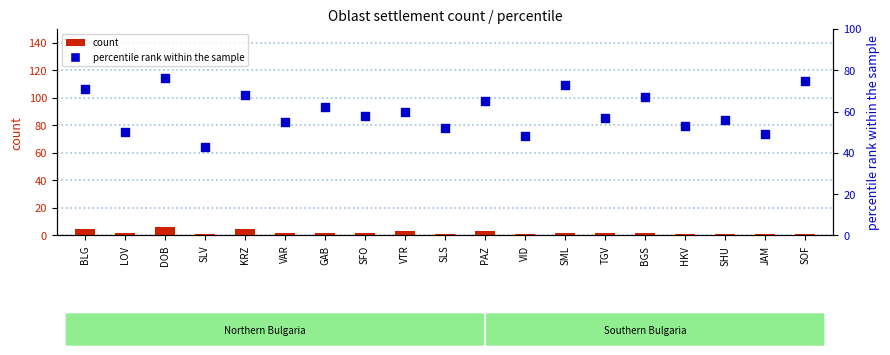

Which series contains the highest Y value?

percentile rank within the sample